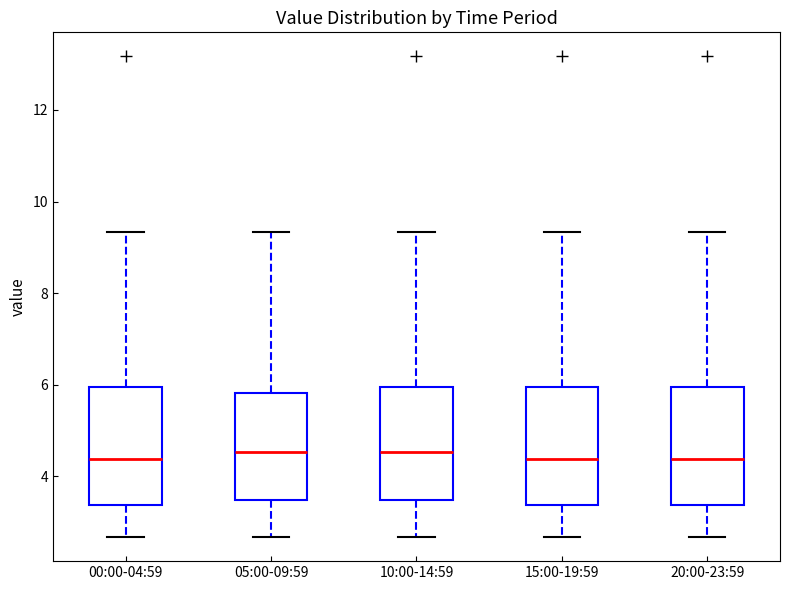

Where is the upper edge of the box for 05:00-09:59 on the y-axis? The values are not printed on the chart, so give them approximately, as read against the axis.

5.8